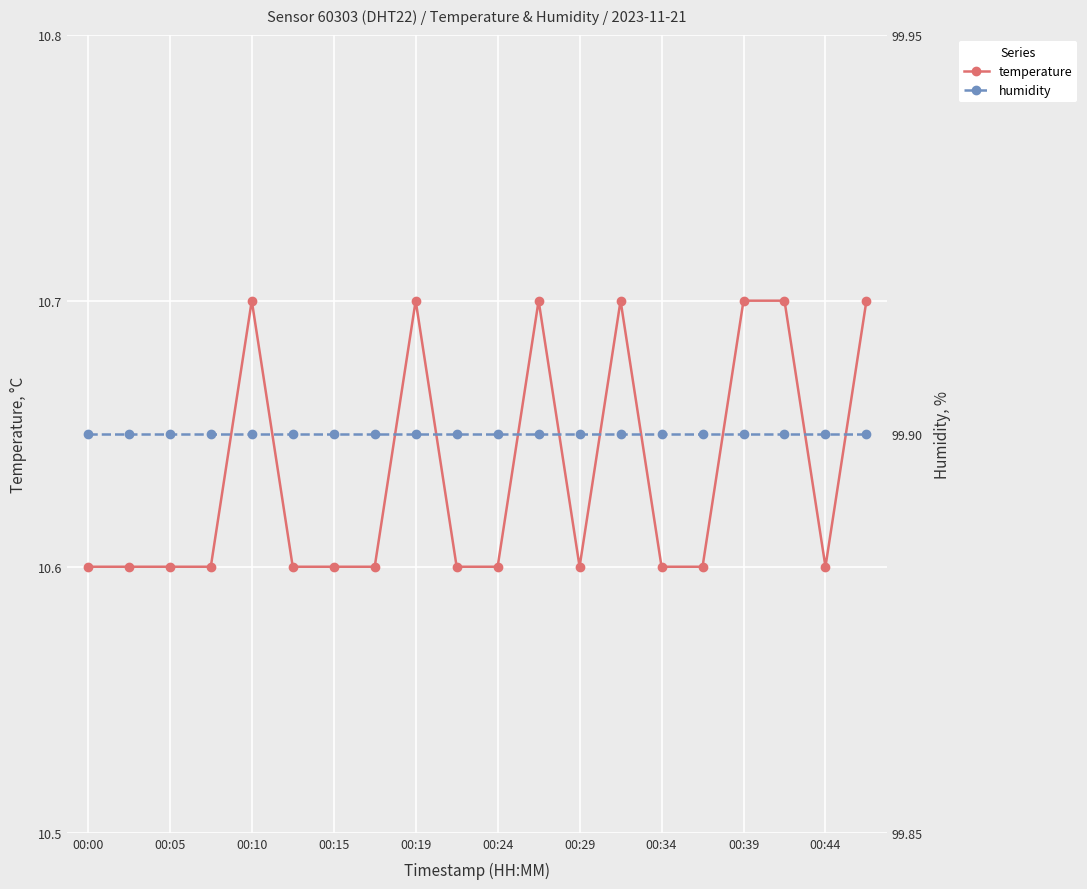

What is the smallest value displayed?

10.6